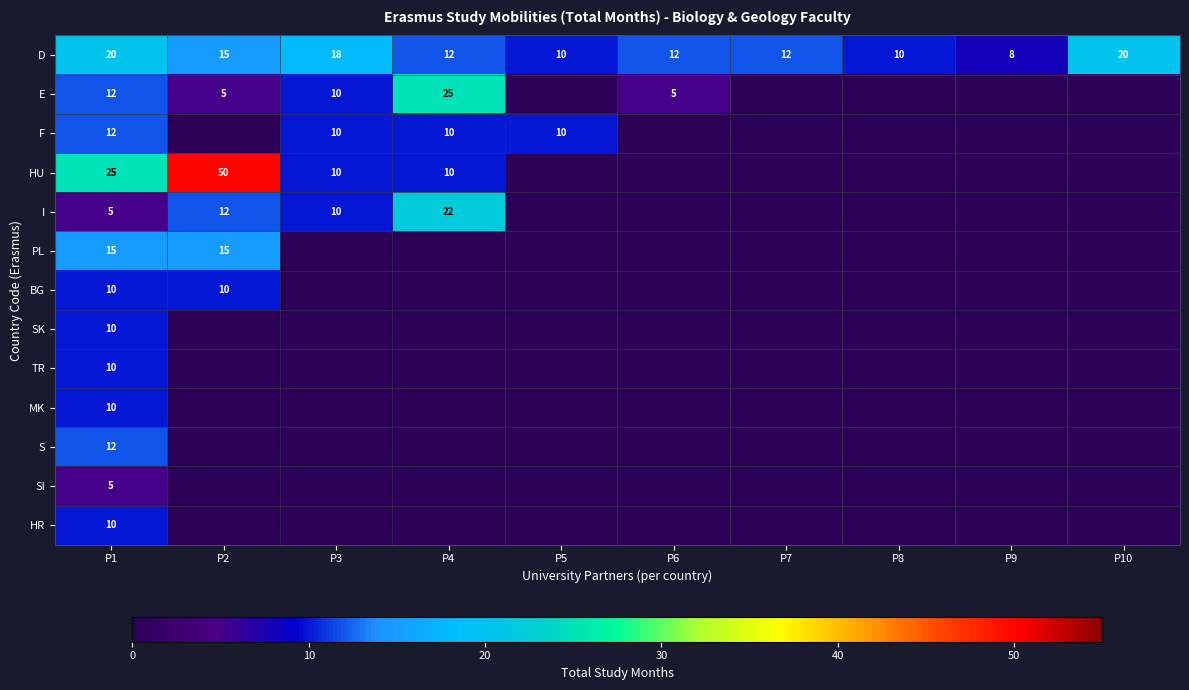

Which label corresponds to the smallest value in the chart?

P5